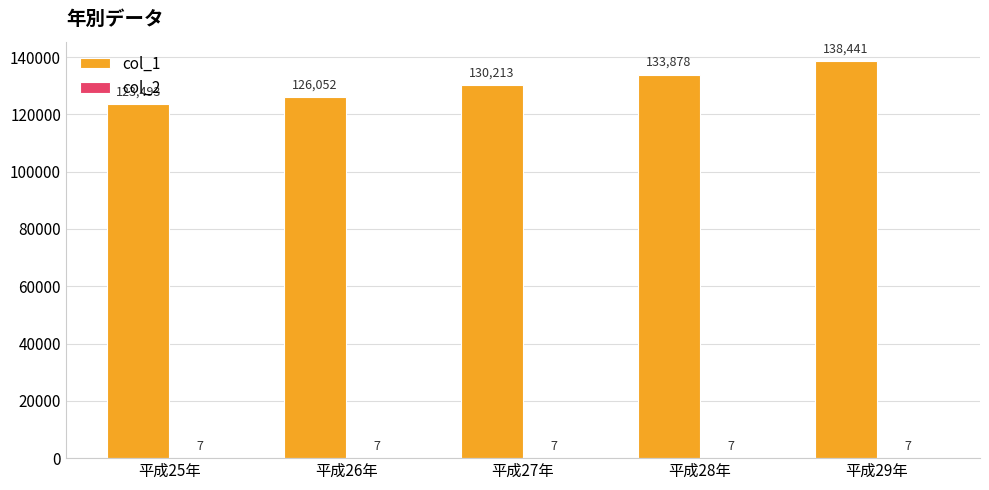

Count the col_1 values in the range 126052 to 133878.

3